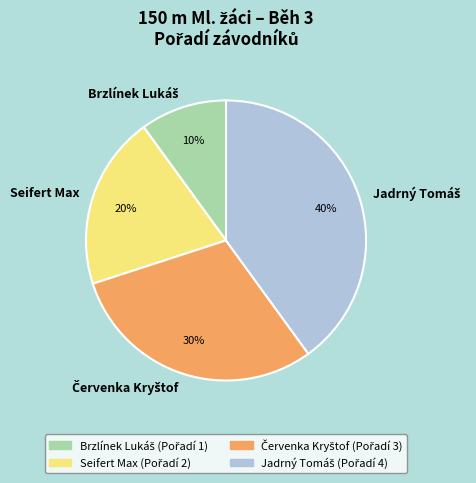

Does Seifert Max represent more than half of the total?

No